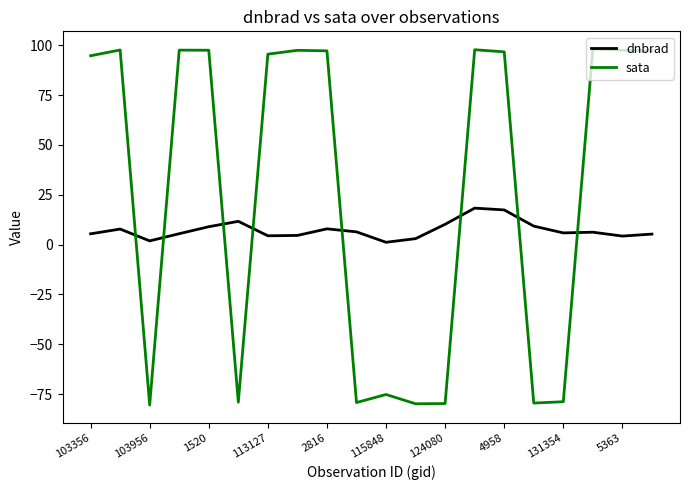

List the series in order of their peak value, highest first.

sata, dnbrad